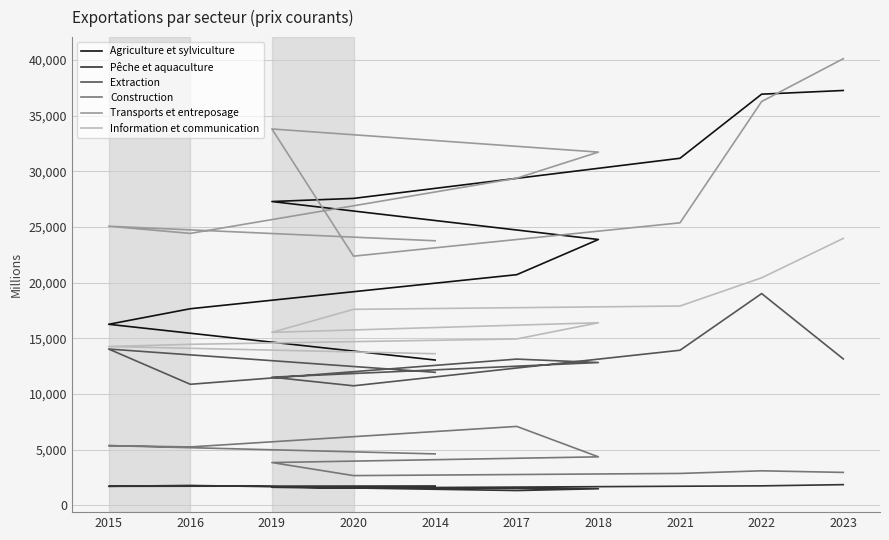

Reading left to right, extract all data points from this chart.

Agriculture et sylviculture: 2014=13048	2015=16258	2016=17655	2017=20716	2018=23876	2019=27287	2020=27568	2021=31174	2022=36932	2023=37264
Pêche et aquaculture: 2014=1734	2015=1703	2016=1782	2017=1322	2018=1483	2019=1620	2020=1559	2021=1709	2022=1743	2023=1852
Extraction: 2014=11944	2015=14035	2016=10869	2017=13132	2018=12823	2019=11506	2020=10733	2021=13926	2022=19018	2023=13149
Construction: 2014=4614	2015=5358	2016=5240	2017=7084	2018=4350	2019=3838	2020=2665	2021=2859	2022=3095	2023=2952
Transports et entreposage: 2014=23761	2015=25068	2016=24424	2017=29384	2018=31728	2019=33806	2020=22379	2021=25375	2022=36274	2023=40119
Information et communication: 2014=13615	2015=14263	2016=14460	2017=14941	2018=16396	2019=15536	2020=17601	2021=17900	2022=20434	2023=23974